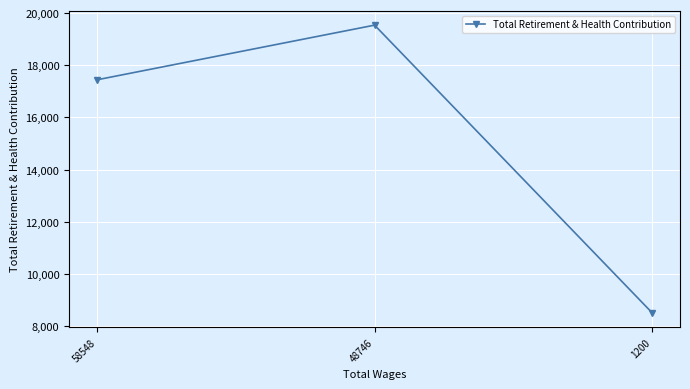

The chart shows a value of 12651 at 48746. True or false?

False